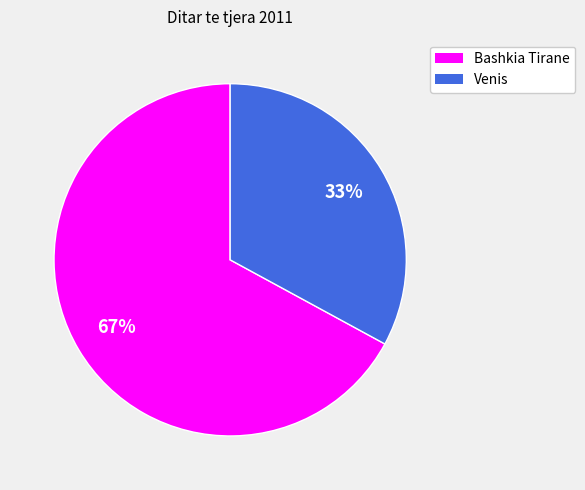

To the nearest percent, what is the difference between the Venis and Bashkia Tirane slice percentages?

34%